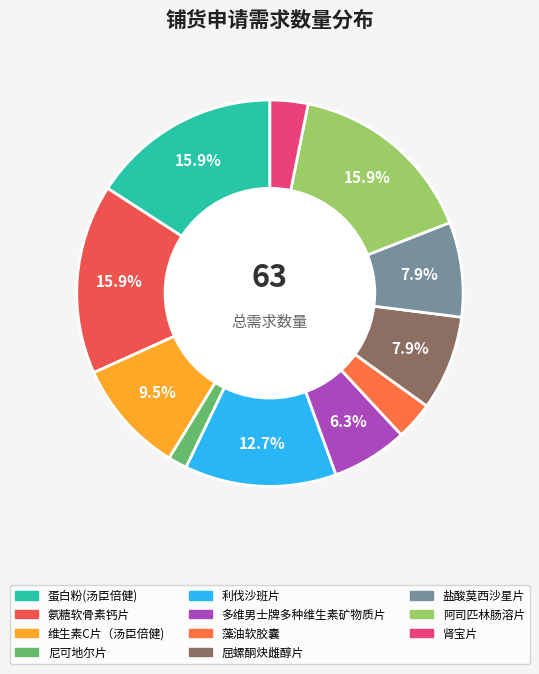

Rank the categories by value from highest to lowest.

蛋白粉(汤臣倍健), 氨糖软骨素钙片, 阿司匹林肠溶片, 利伐沙班片, 维生素C片（汤臣倍健), 屈螺酮炔雌醇片, 盐酸莫西沙星片, 多维男士牌多种维生素矿物质片, 藻油软胶囊, 肾宝片, 尼可地尔片